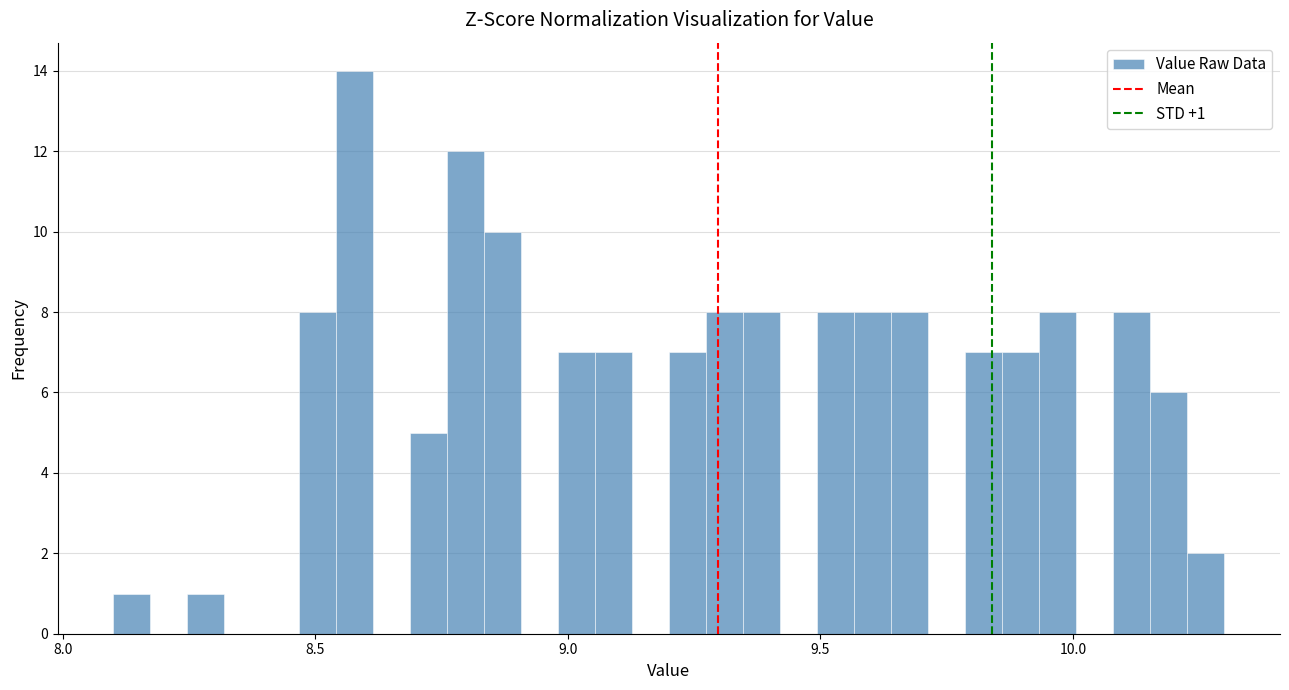

Around what value on the x-axis is the tallest bar? Give the approximate position of its centre, as read against the axis.

8.60